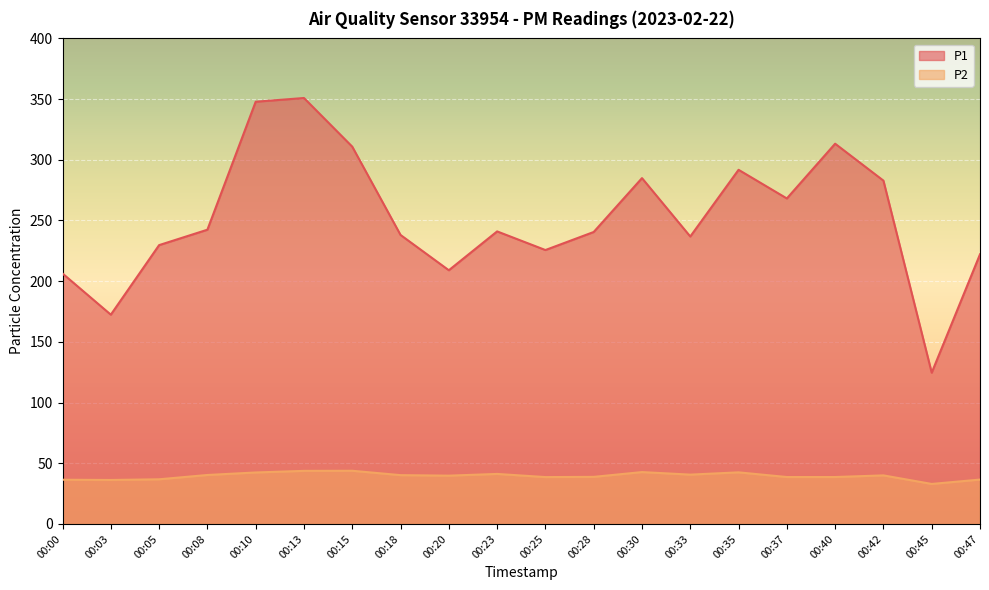

What is the sum of the P1 values at 00:08 and 00:05?

472.1